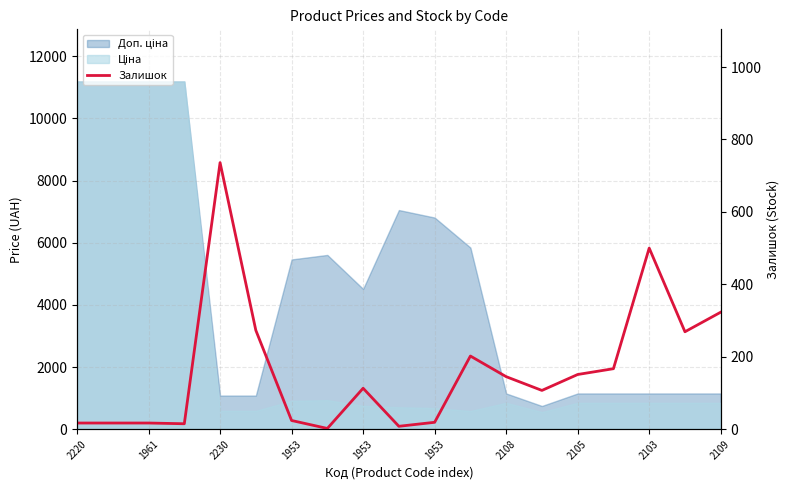

At which category does the data reach its first local valley?

1953